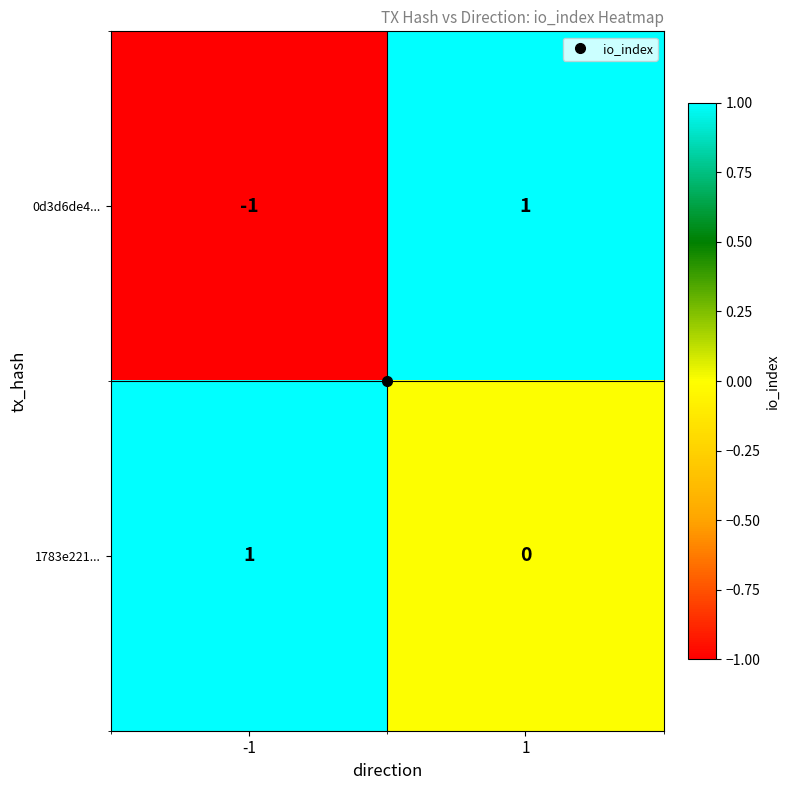

At 1, list the series in order from largest to smallest.

0d3d6de4..., 1783e221...